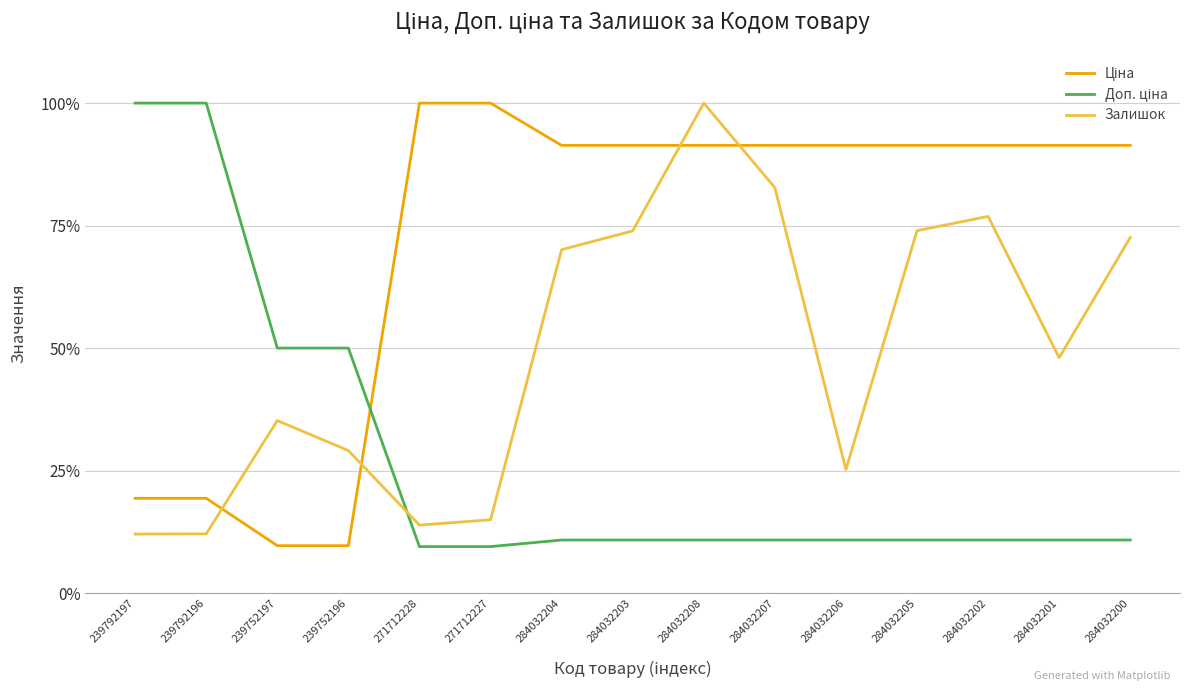

Is the value of Залишок at 284032204 greater than the value of Доп. ціна at 284032202?

Yes